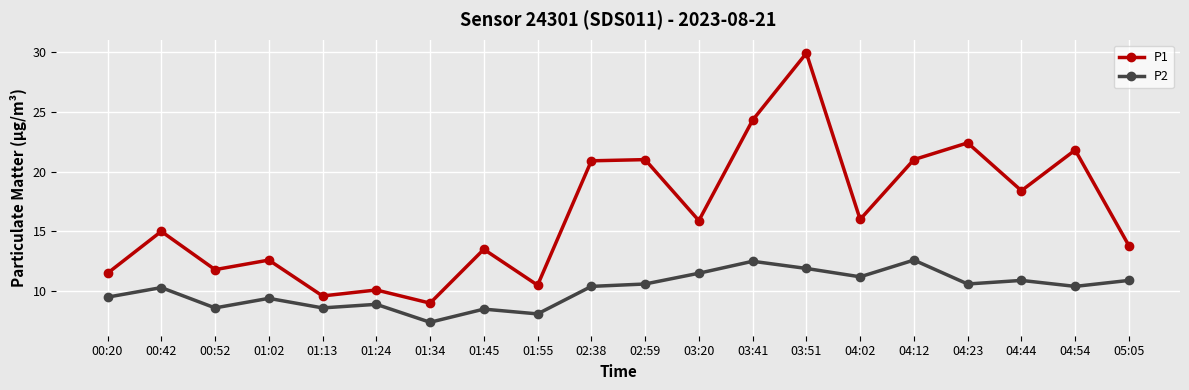

What is the sum of all P1 values?

329.0